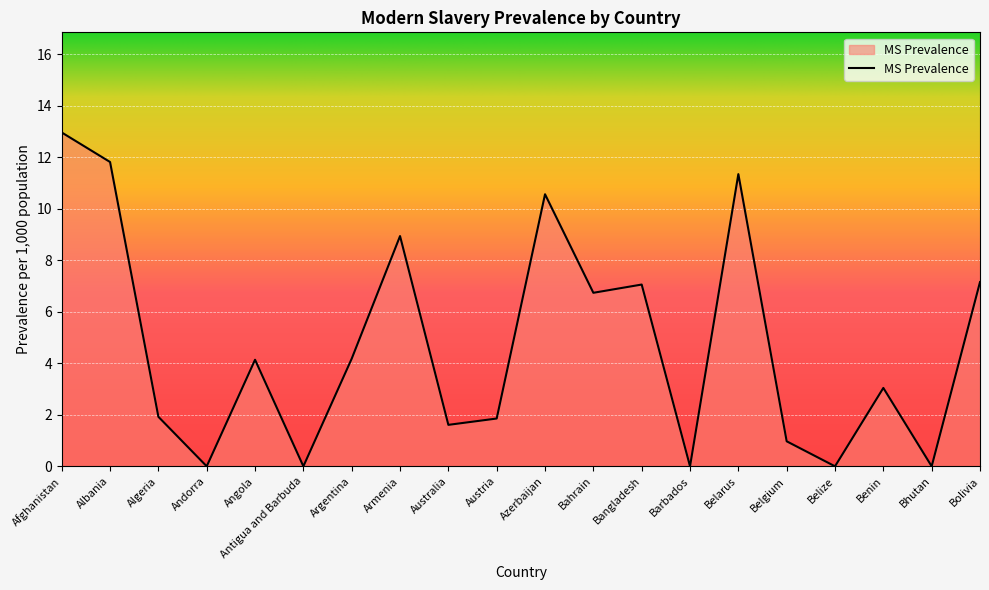

Does the chart display data point markers on the line(s)?

No